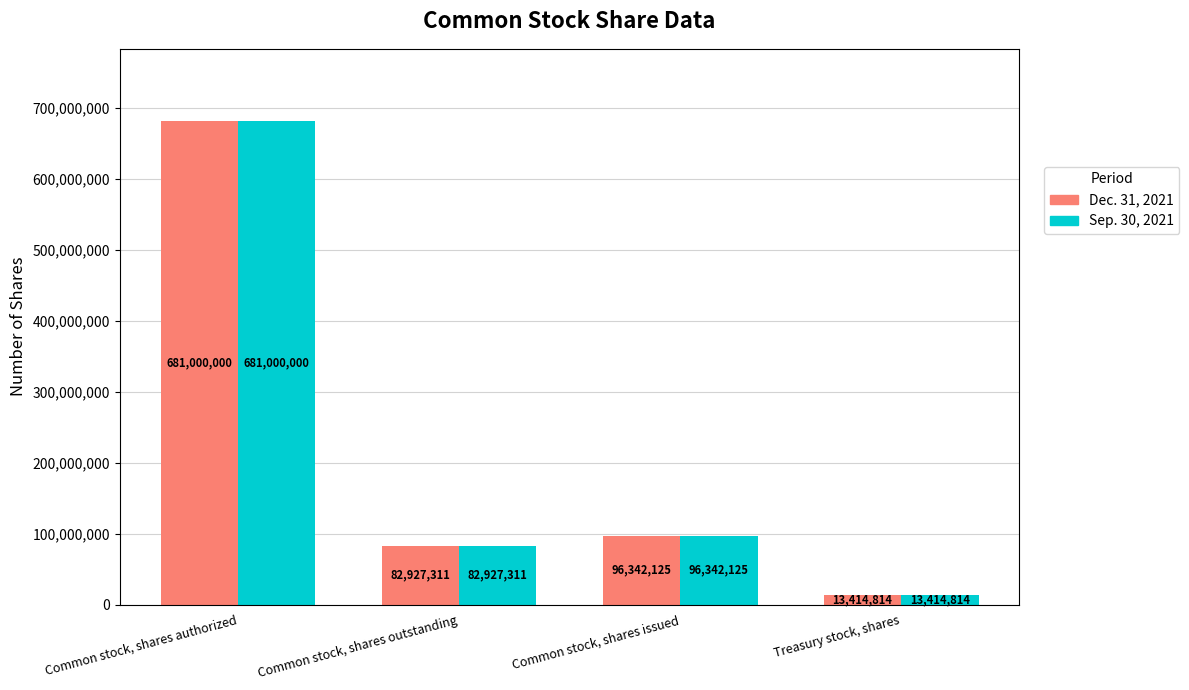

What is the total value across all series at Common stock, shares outstanding?

165854622